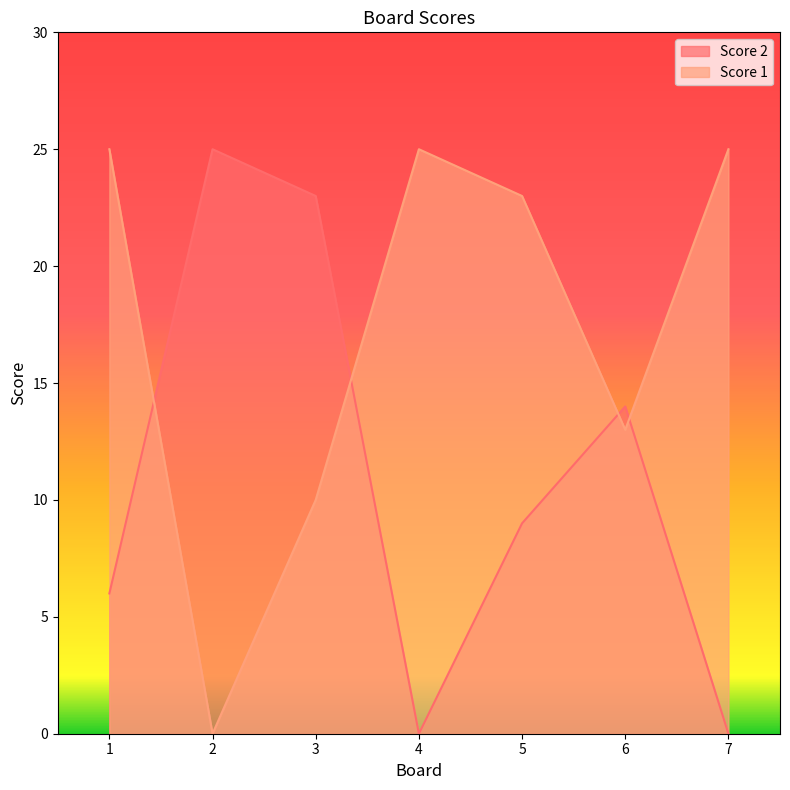

What is the highest value of the Score 1 series?

25